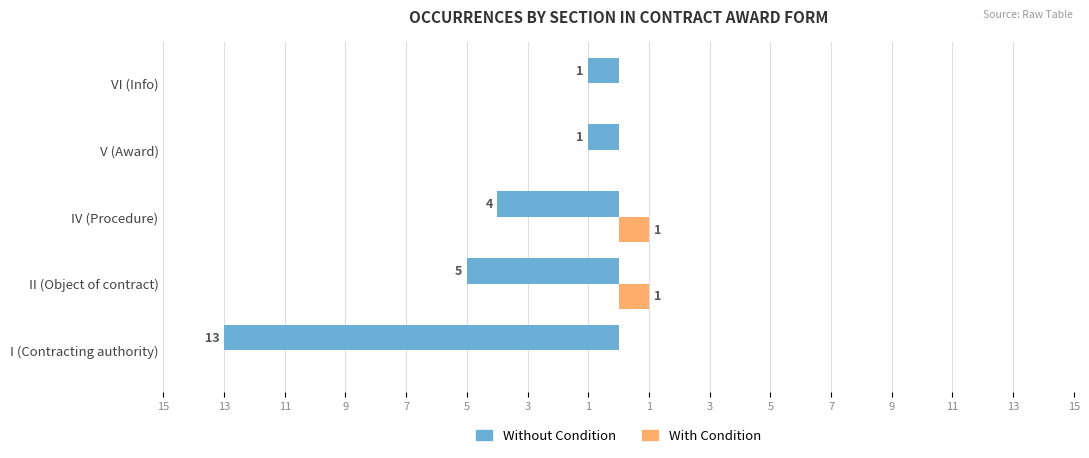

What are all the series names shown in the legend?

Without Condition, With Condition